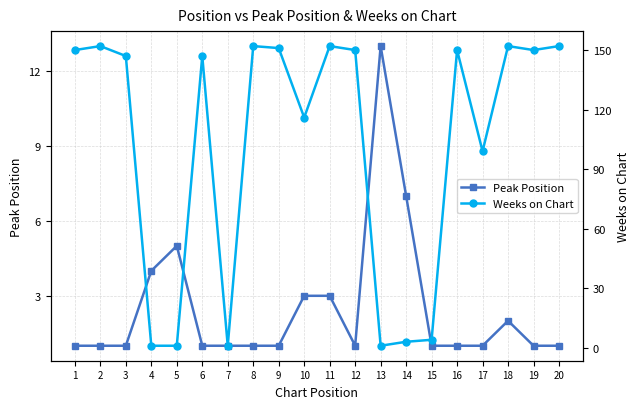

Is the value of Weeks on Chart at 20 greater than the value of Peak Position at 14?

Yes